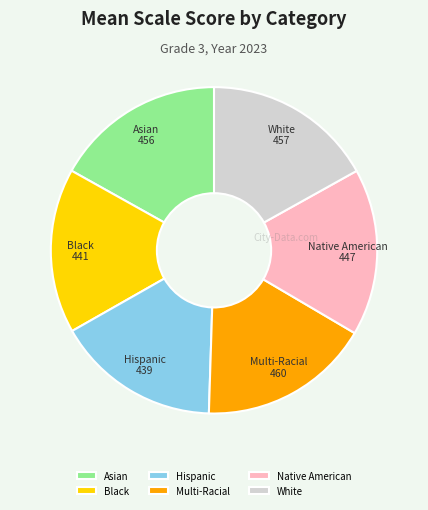

The Asian slice represents 17% of the pie. True or false?

True